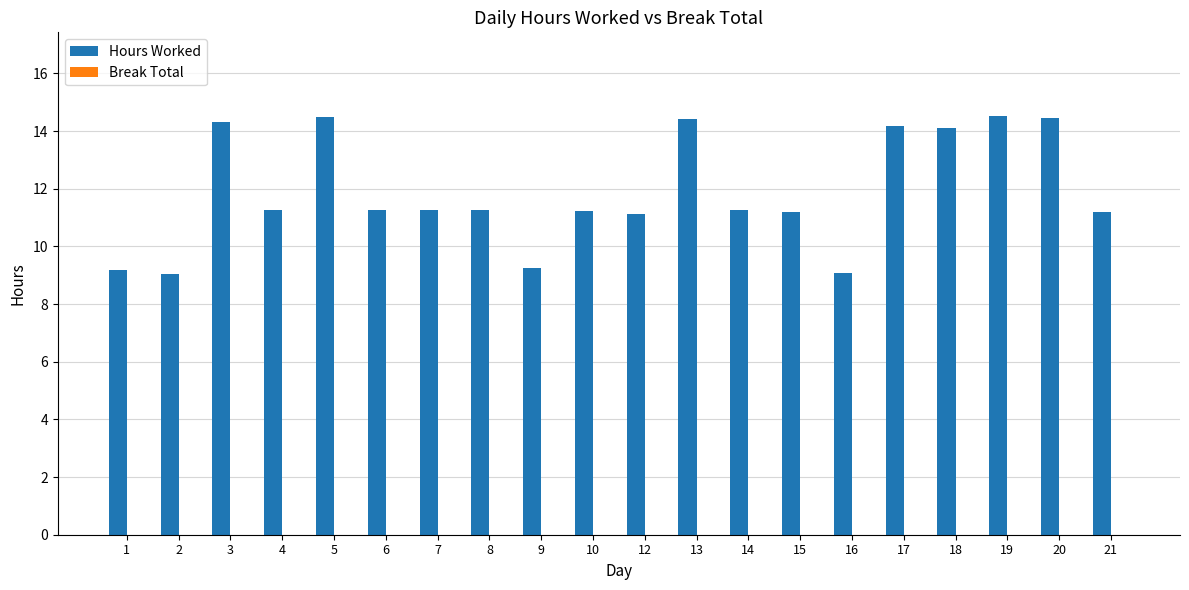

Is it true that the value at 2 is 9.0?

True